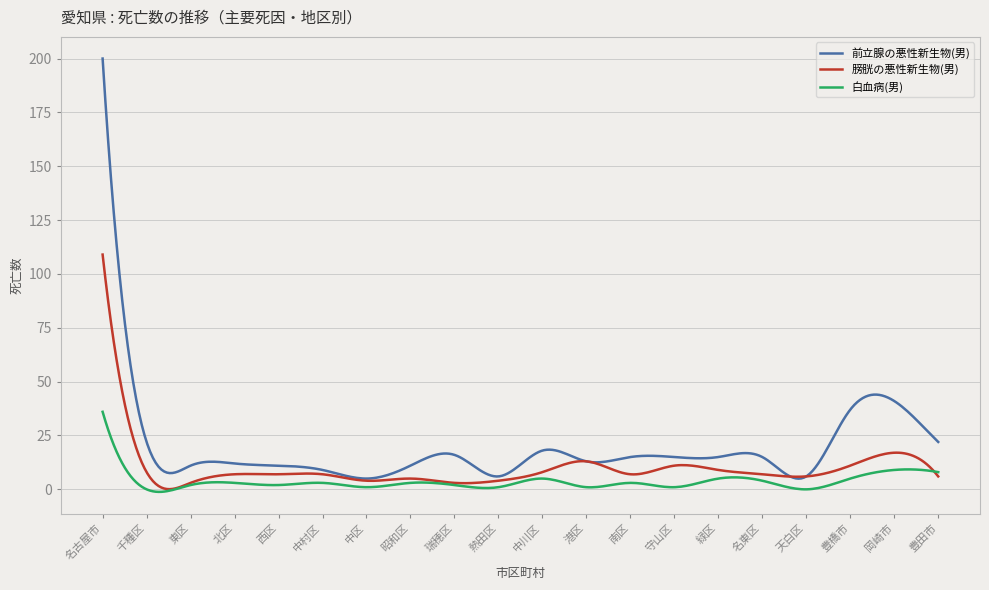

At how many categories does at least one series exceed 61?

10